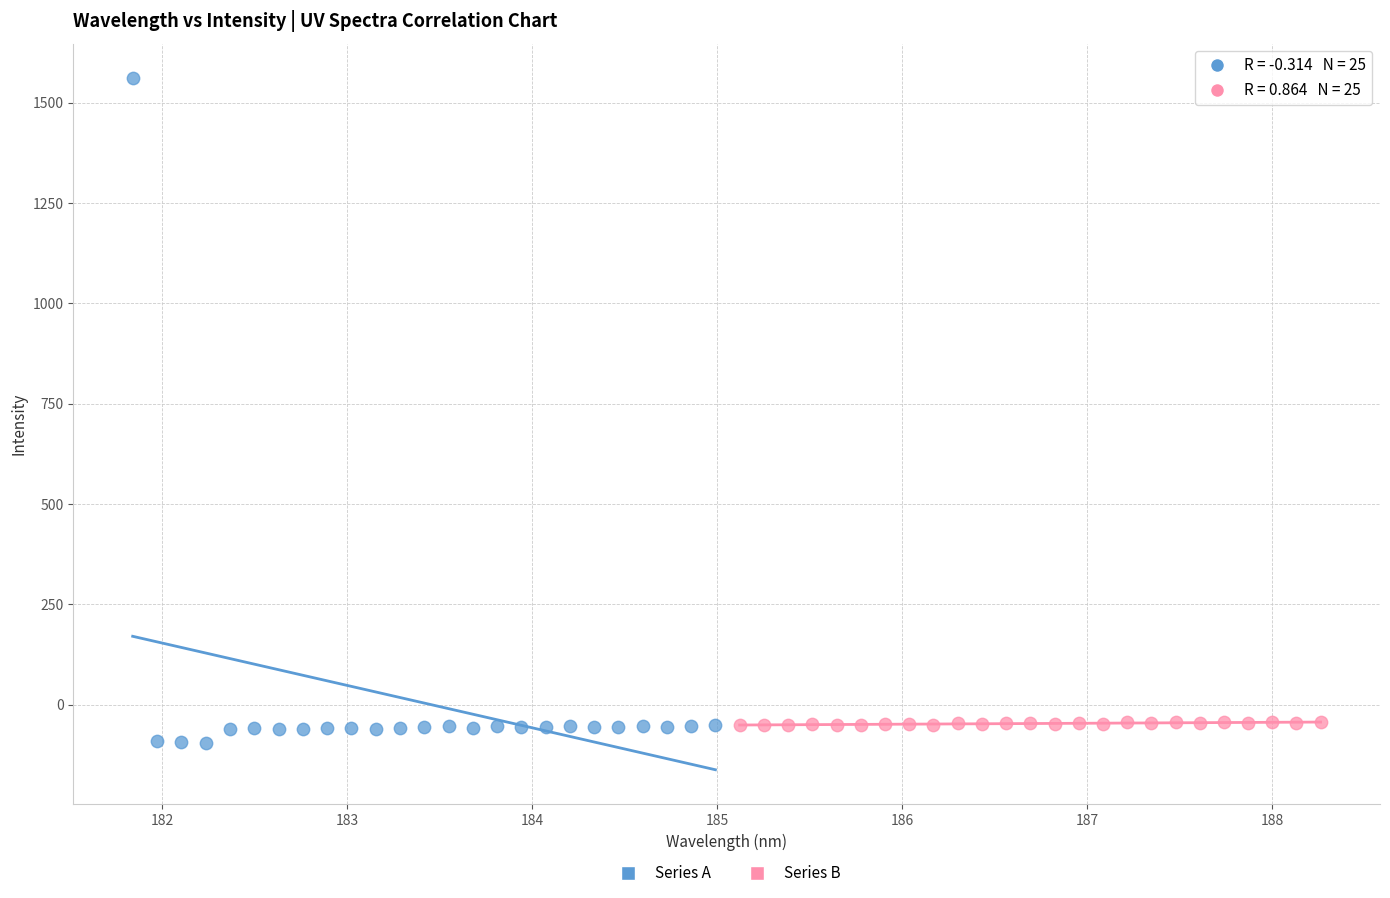

Which series contains the lowest Y value?

Series A